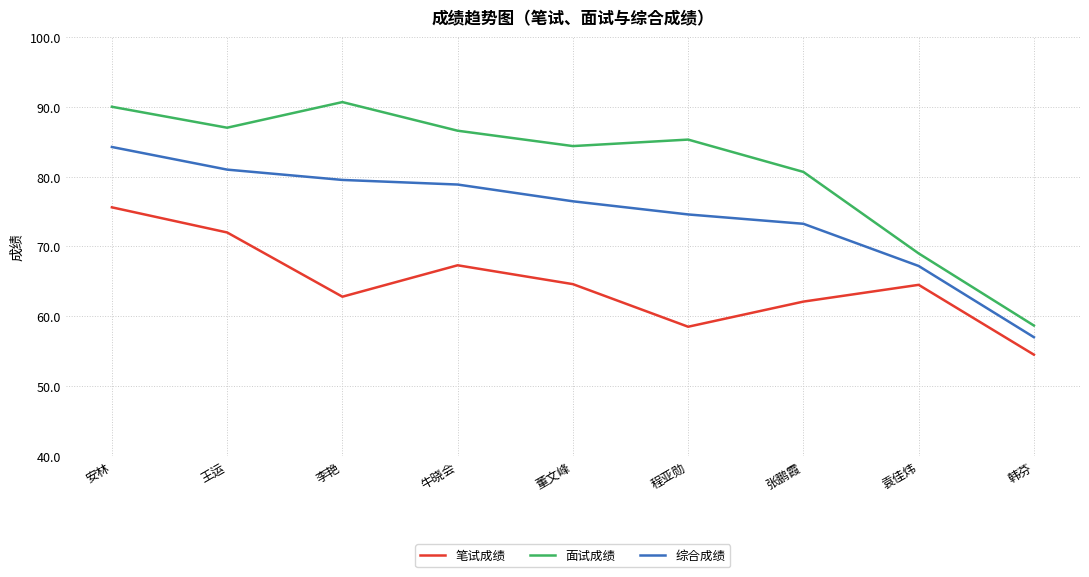

The 笔试成绩 series shows 67.3 at 牛晓会. True or false?

True